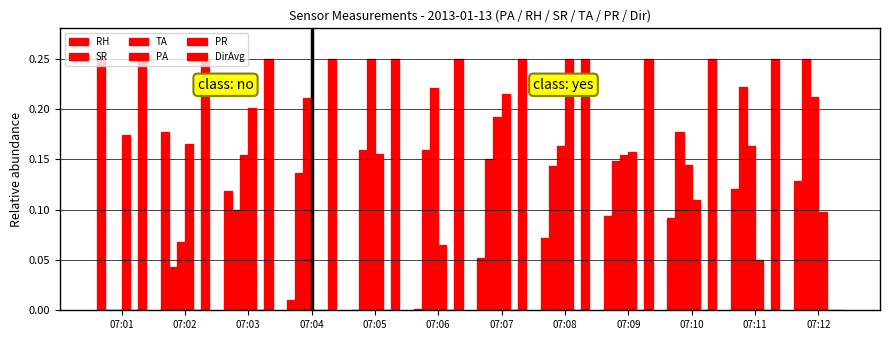

How many groups of bars are there?

12